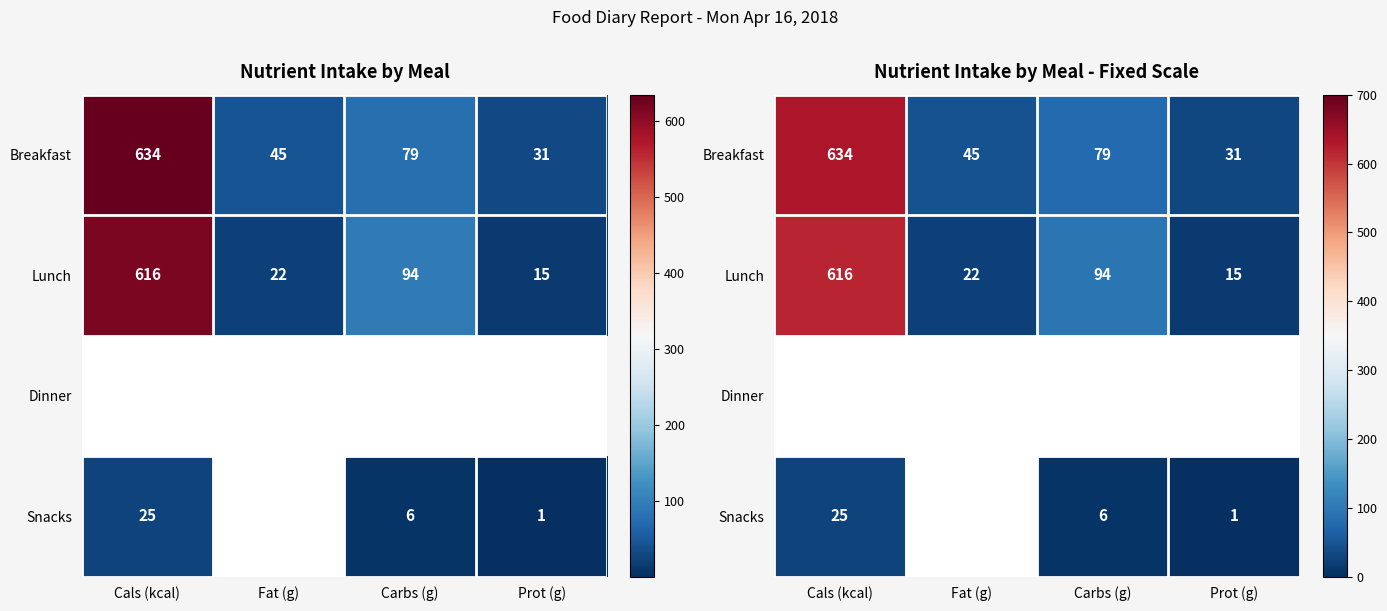

List the series in order of their peak value, highest first.

Breakfast, Lunch, Snacks, Dinner